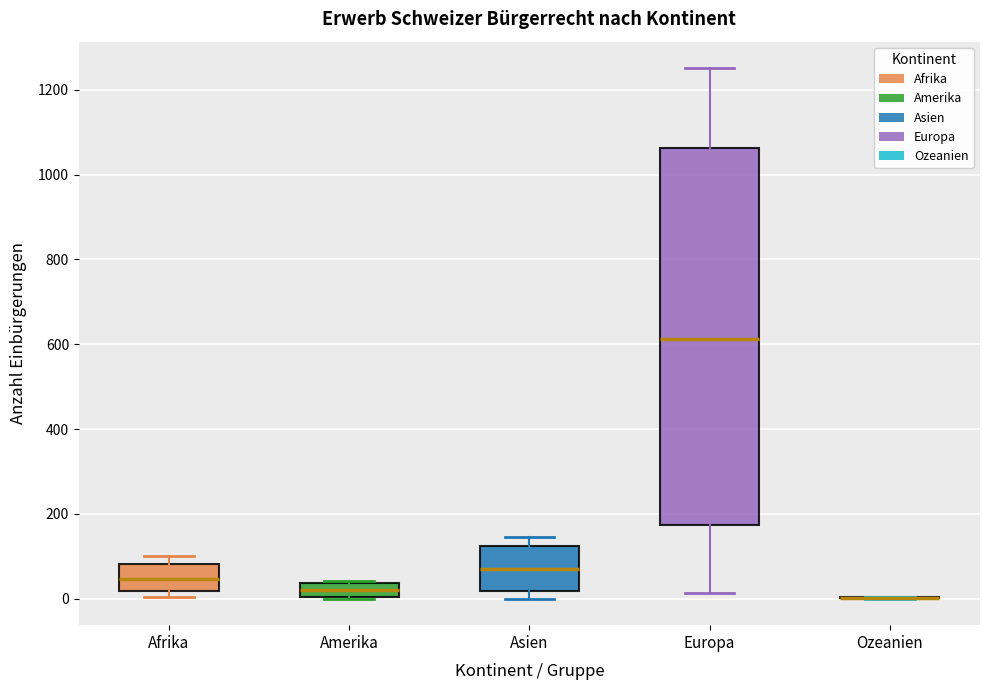

Which box is the tallest, from its lower edge to its upper edge?

Europa